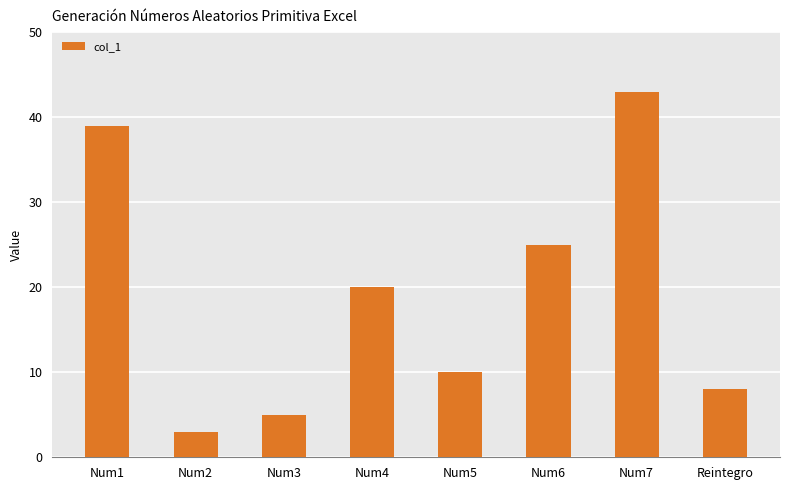

Are the bars grouped side by side (vs. stacked)?

No